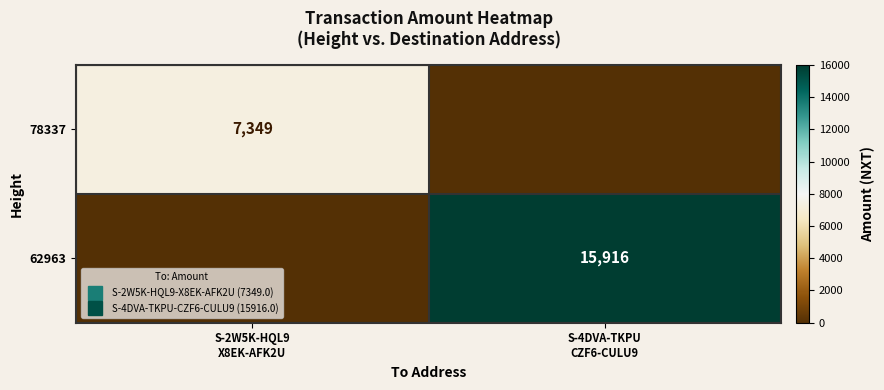

The value of 62963 at S-4DVA-TKPU CZF6-CULU9 is 25466. True or false?

False